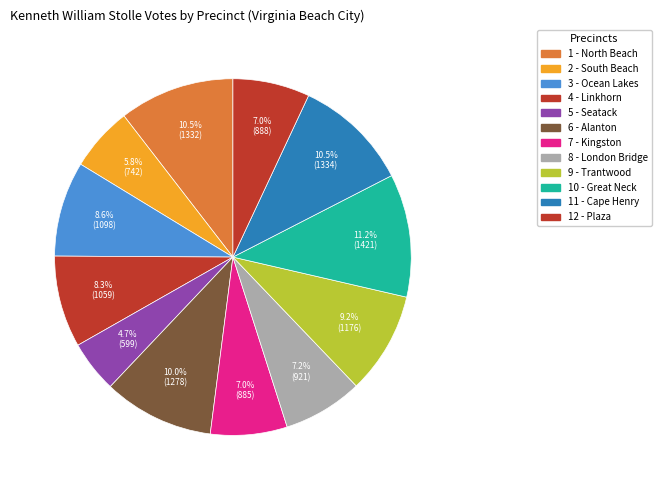

True or false: 12 - Plaza accounts for 7% of the total.

True